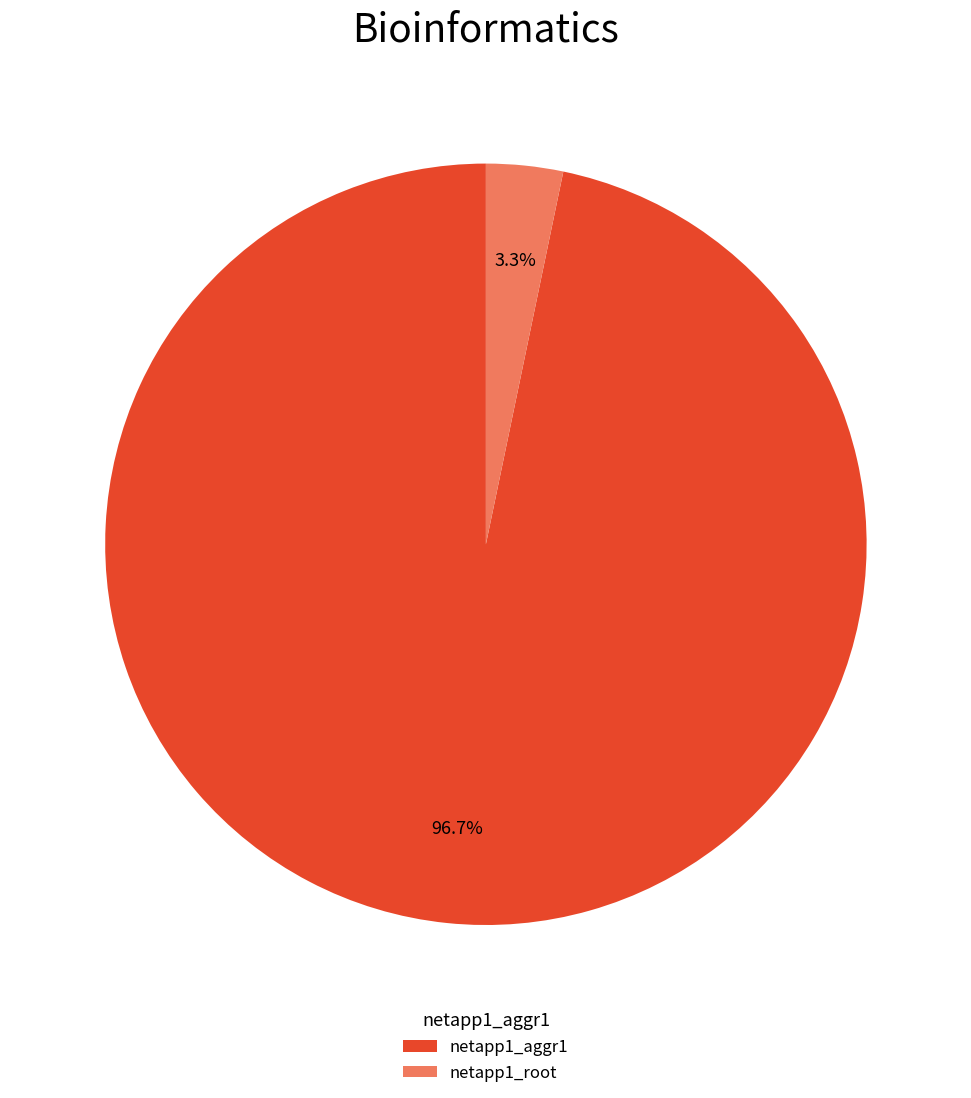

Which category has the biggest portion of the pie?

netapp1_aggr1